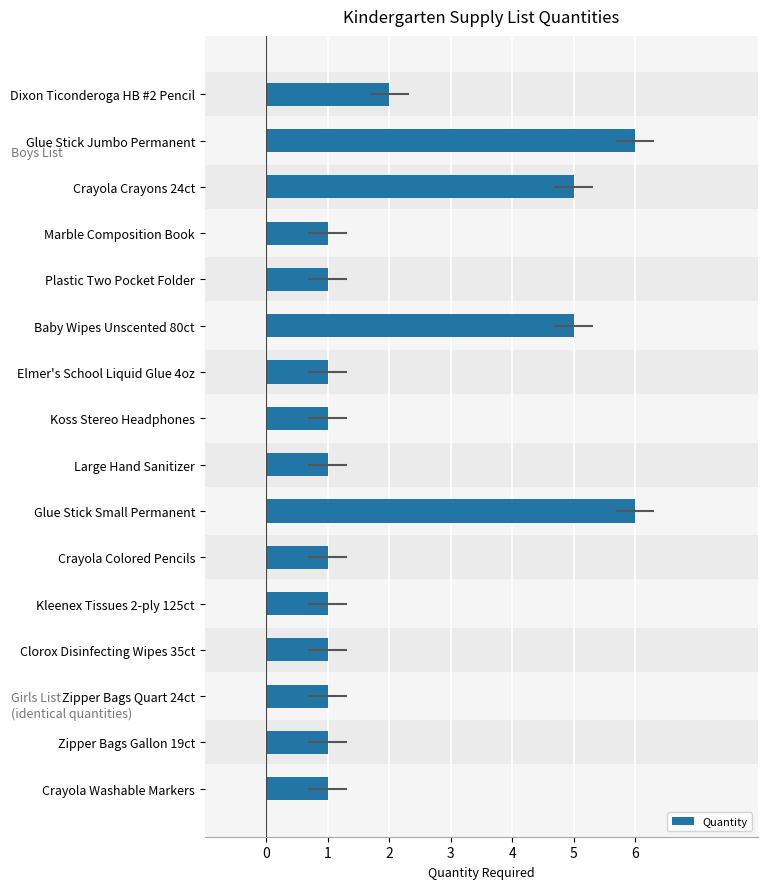

Reading left to right, what are all the values shown in this chart?

2	6	5	1	1	5	1	1	1	6	1	1	1	1	1	1